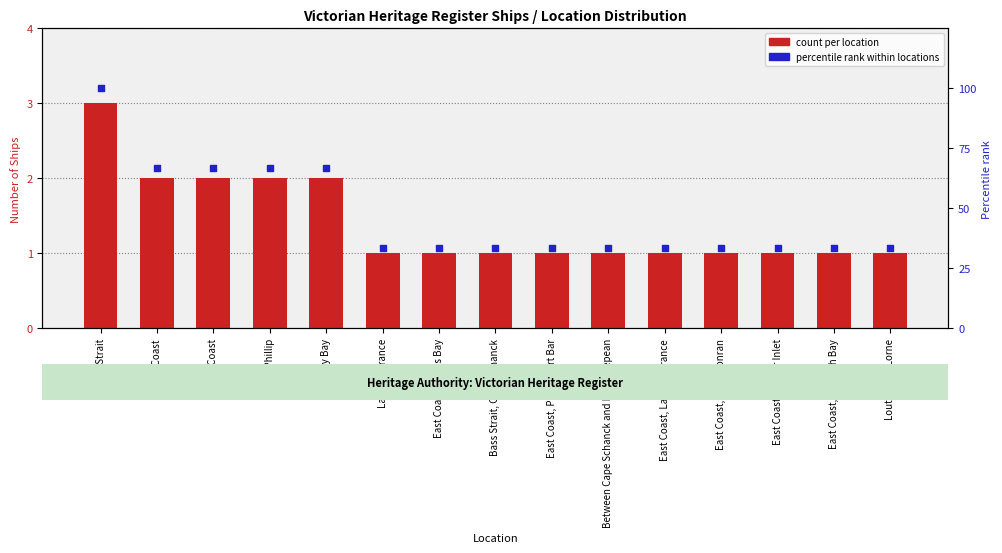

Which series has the largest total across all categories?

percentile rank within locations